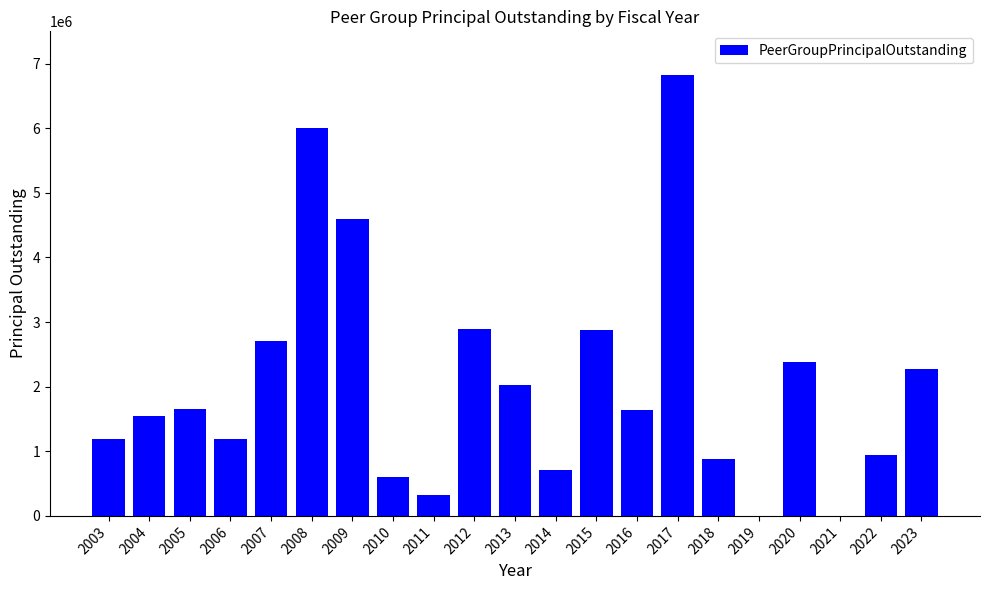

What is the sum of all values?

43276764.5